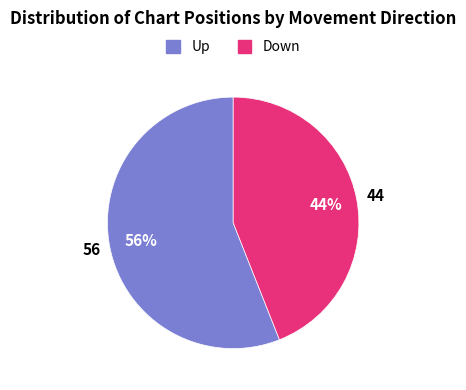

Is it true that Down is 44% of the pie?

True